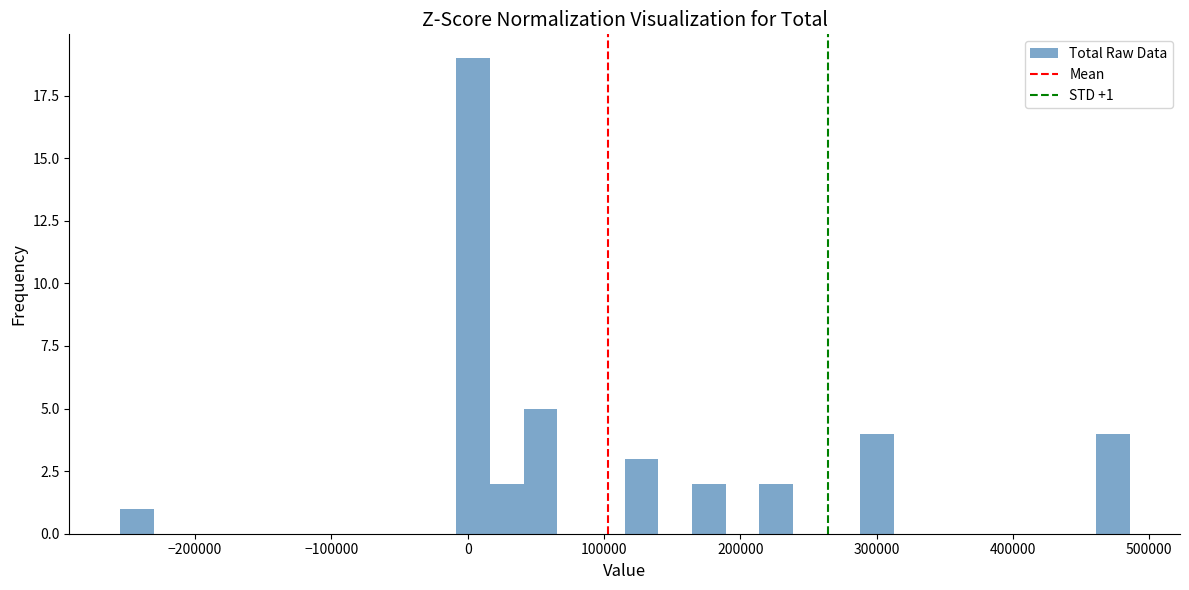

Read against the x-axis, roughly where is the centre of the tallest bar?

0